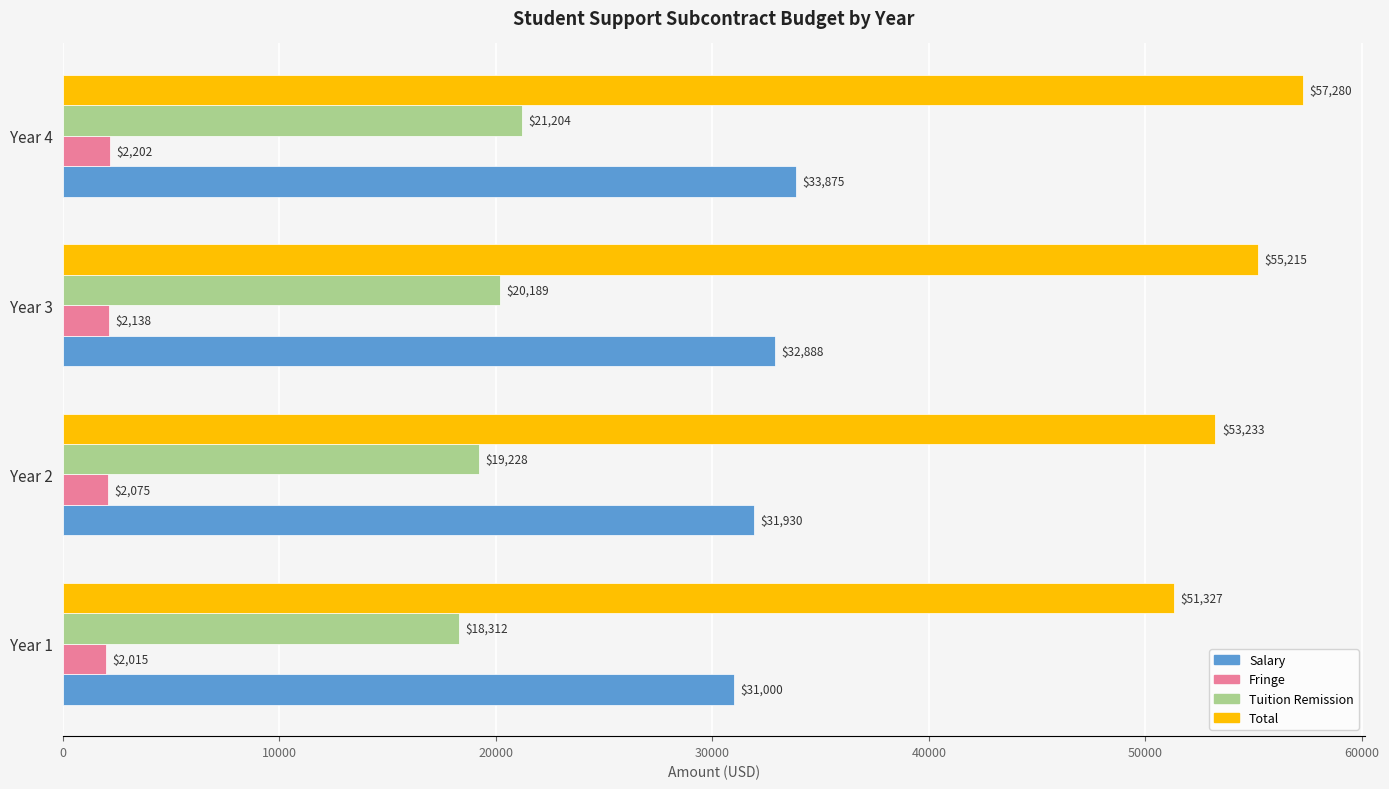

How many values in the Tuition Remission series exceed 20188?

2